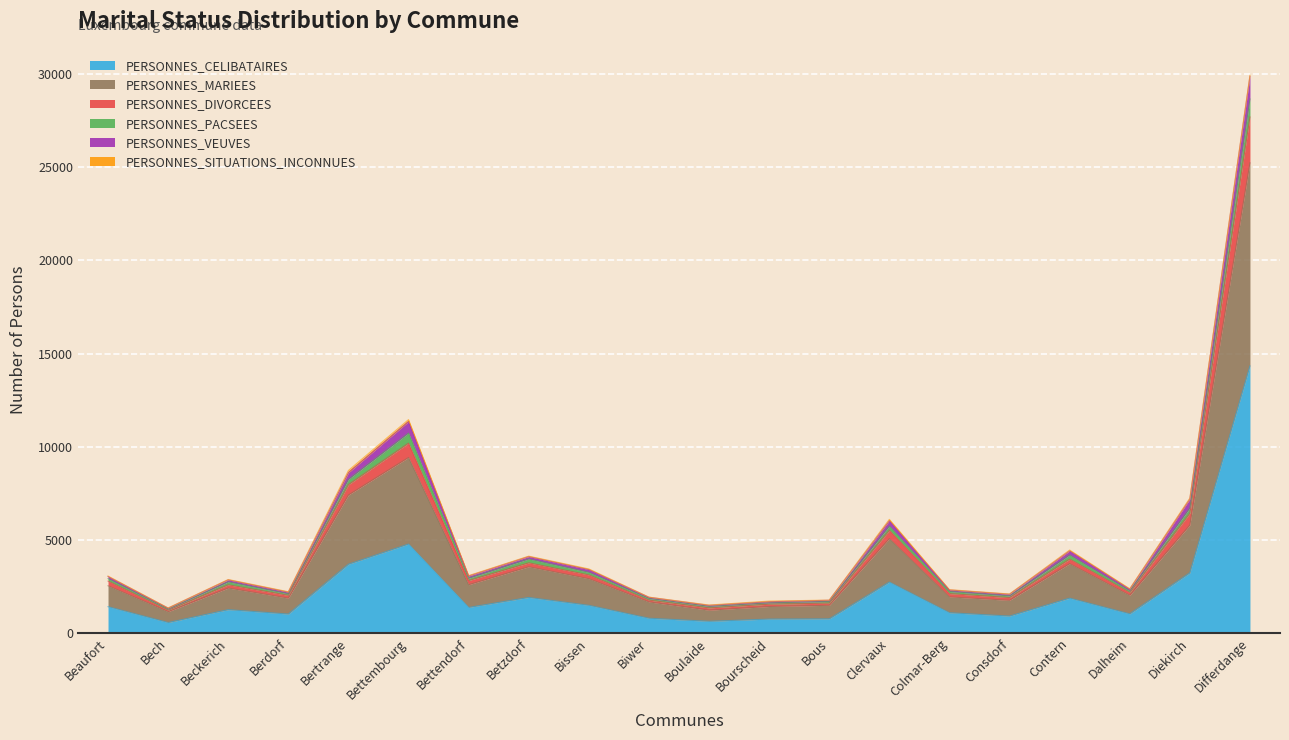

At which category does the chart reach its peak across all series?

Differdange